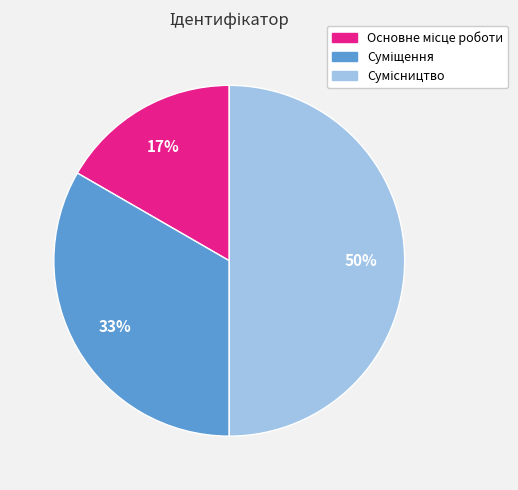

To the nearest percent, what is the average slice percentage?

33%